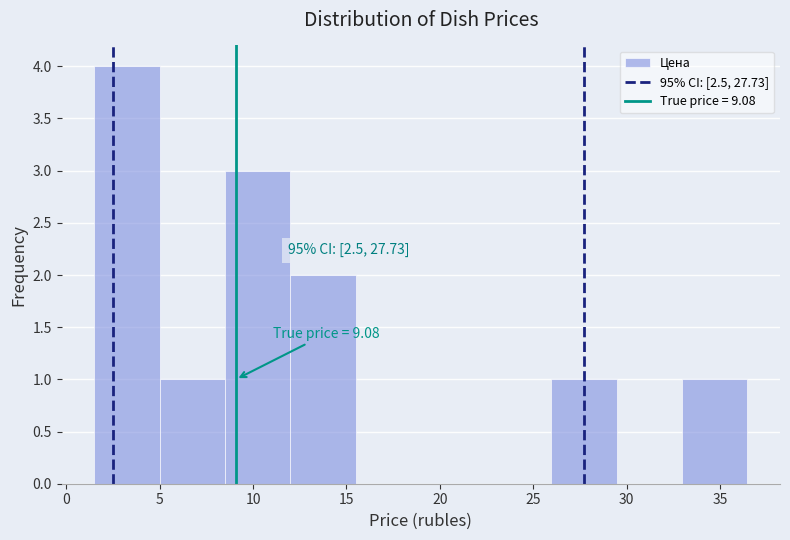

Over which range of the x-axis is the bar tallest?

1.5 to 5.0